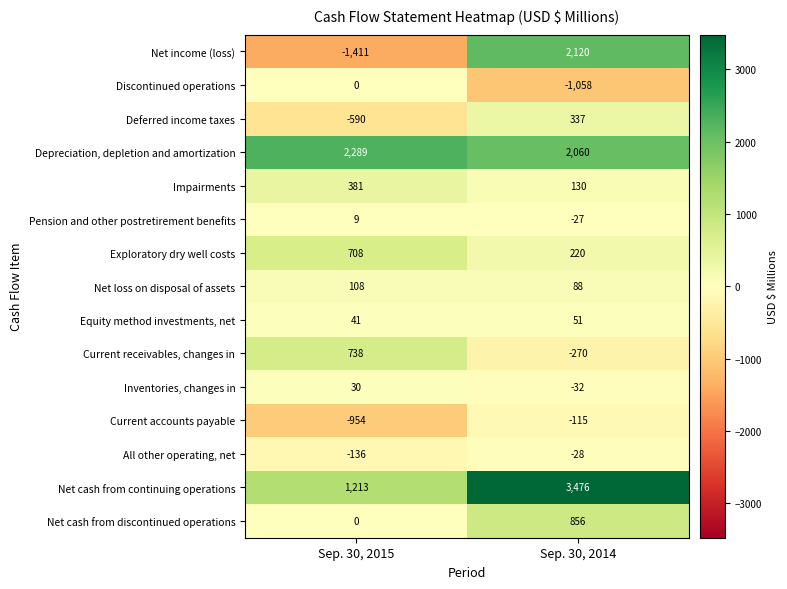

At which label is Deferred income taxes closest to -126?

Sep. 30, 2014